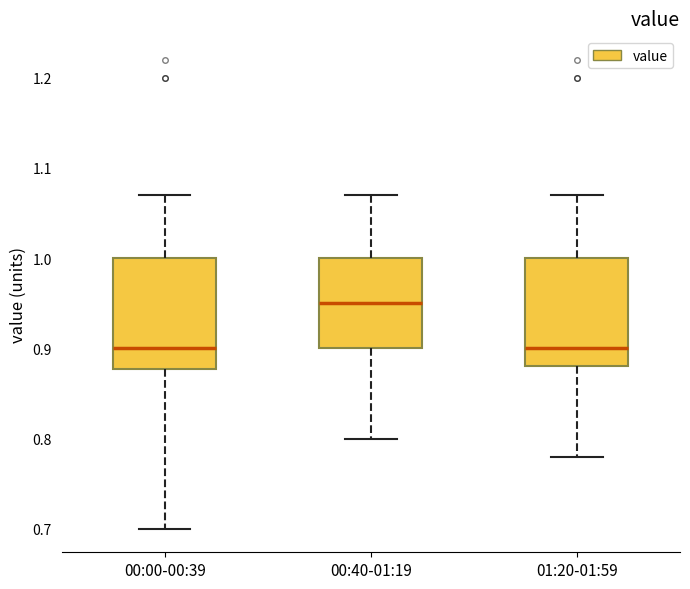

Where does the median line of the box for 00:40-01:19 sit on the y-axis? The values are not printed on the chart, so give them approximately, as read against the axis.

0.95